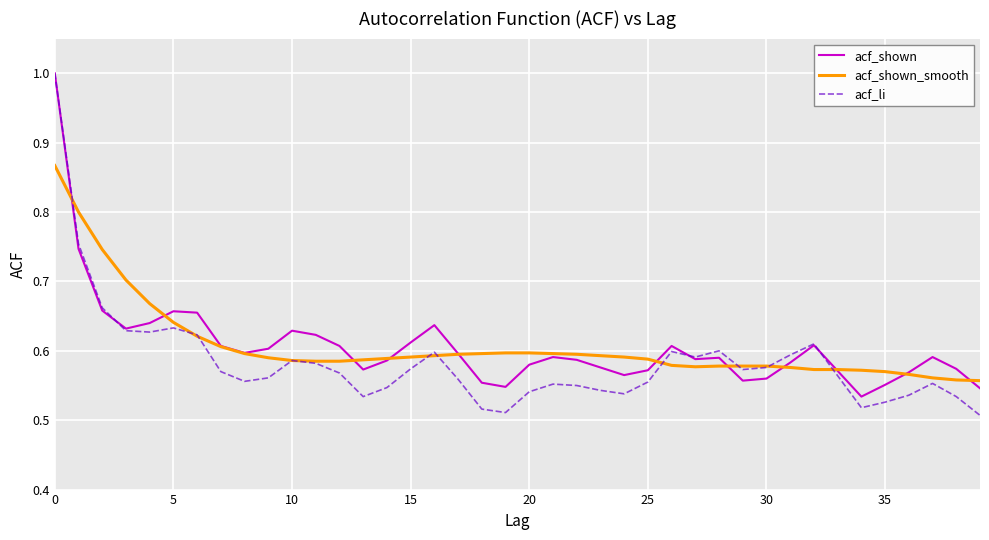

What are all the series names shown in the legend?

acf_shown, acf_shown_smooth, acf_li